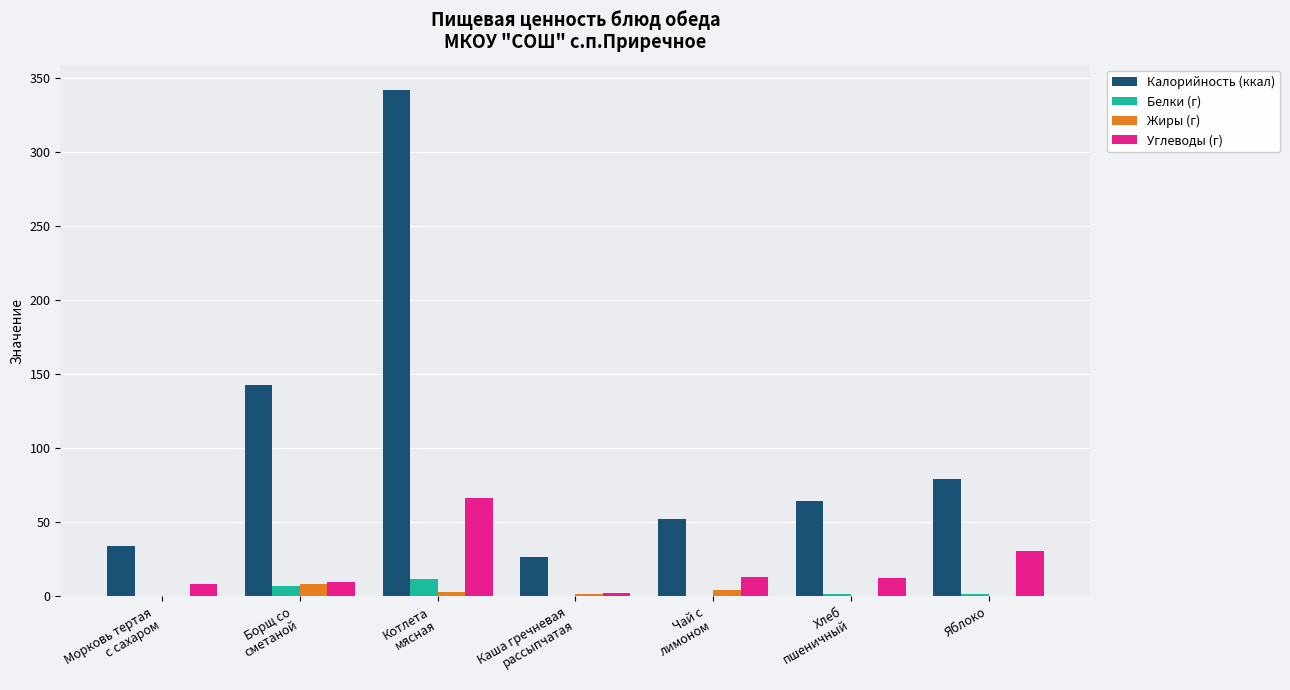

What is the sum of all Углеводы (г) values?

143.7